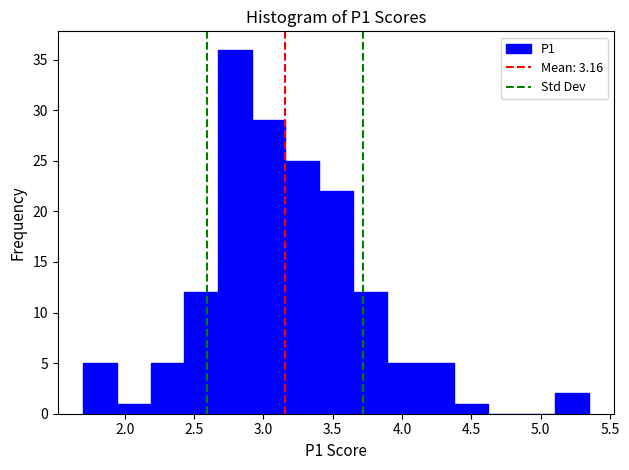

How tall is the bar that spans 3.65 to 3.90 on the x-axis? Neither the bar edges nor the heights are printed on the chart, so give them approximately, as read against the axes.

12